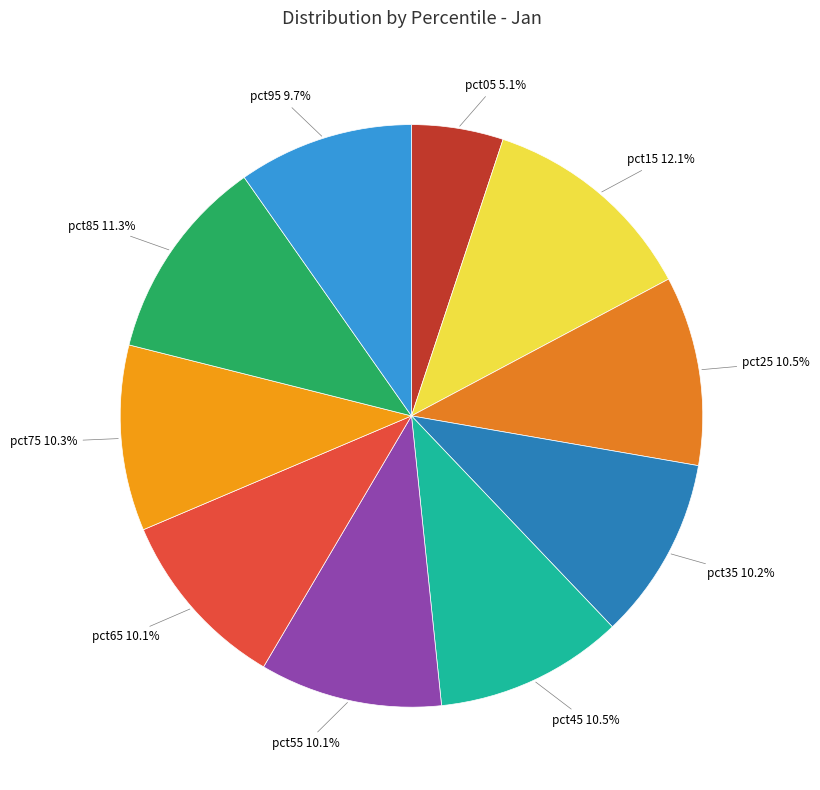

The pct15 slice represents 12% of the pie. True or false?

True